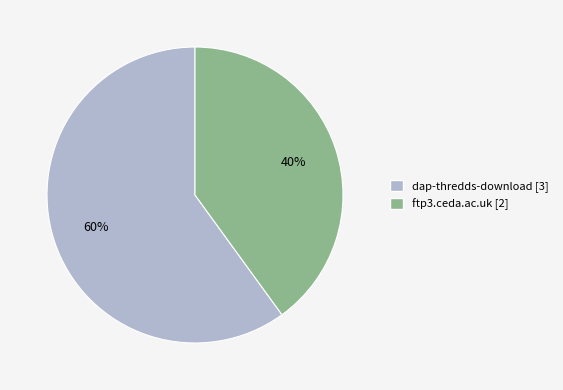

To the nearest percent, what portion does ftp3.ceda.ac.uk represent?

40%